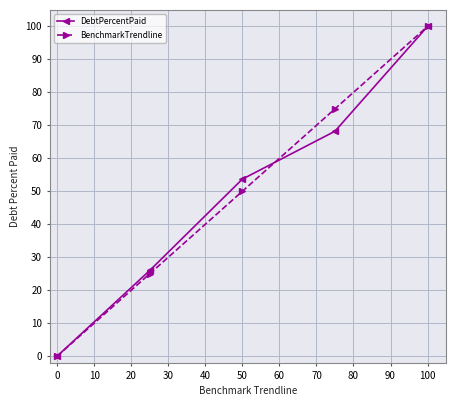

What is the maximum value for DebtPercentPaid?

100.0